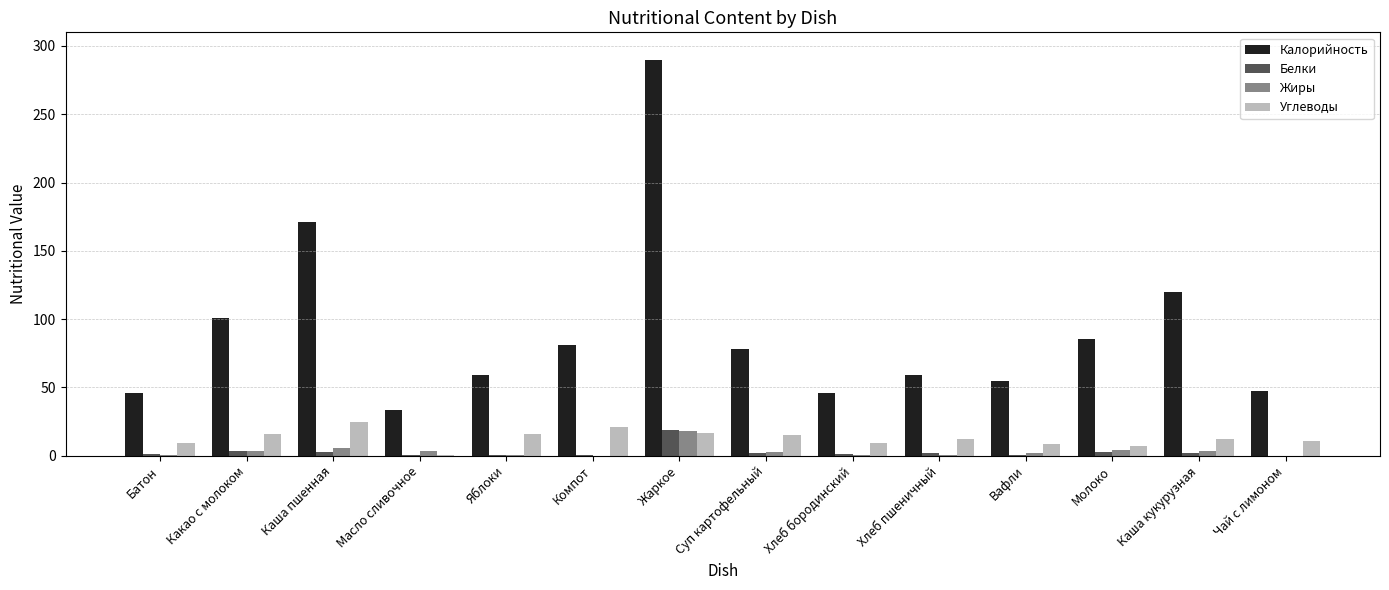

What is the maximum value for Жиры?

17.9